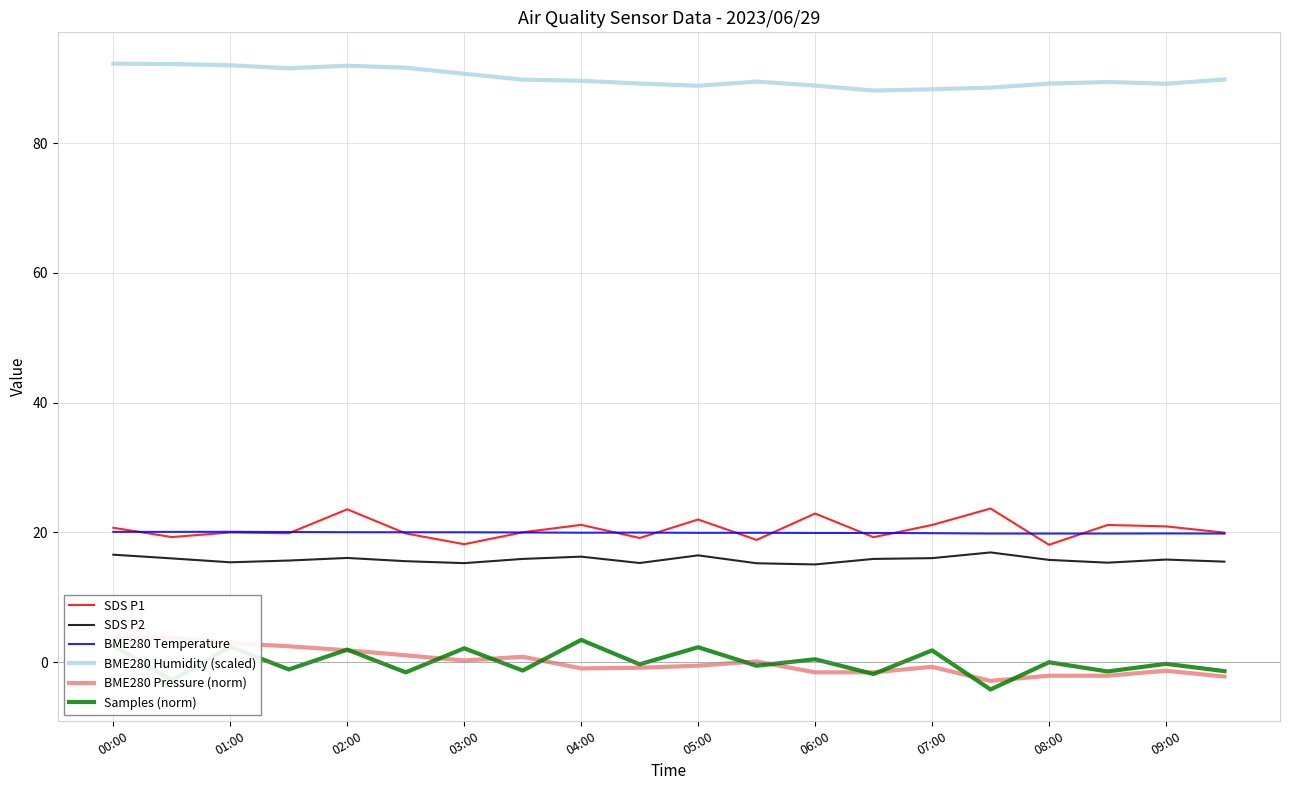

Where does the SDS P1 series first go above 20?

00:00